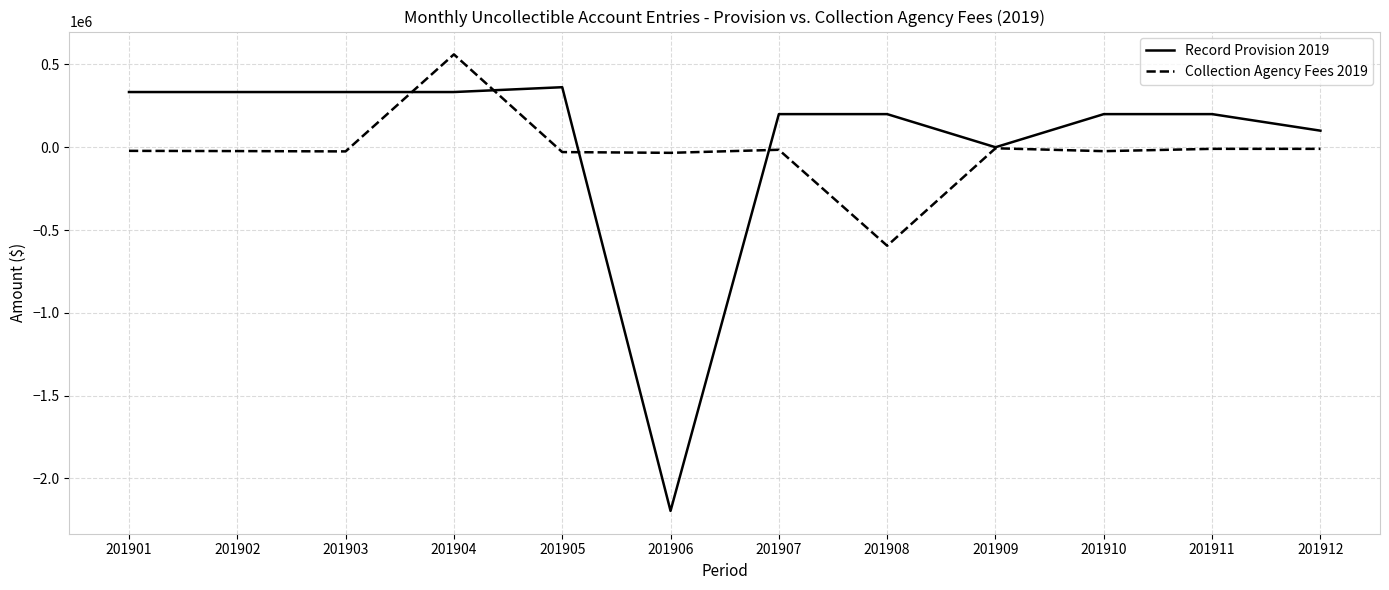

What are all the series names shown in the legend?

Record Provision 2019, Collection Agency Fees 2019